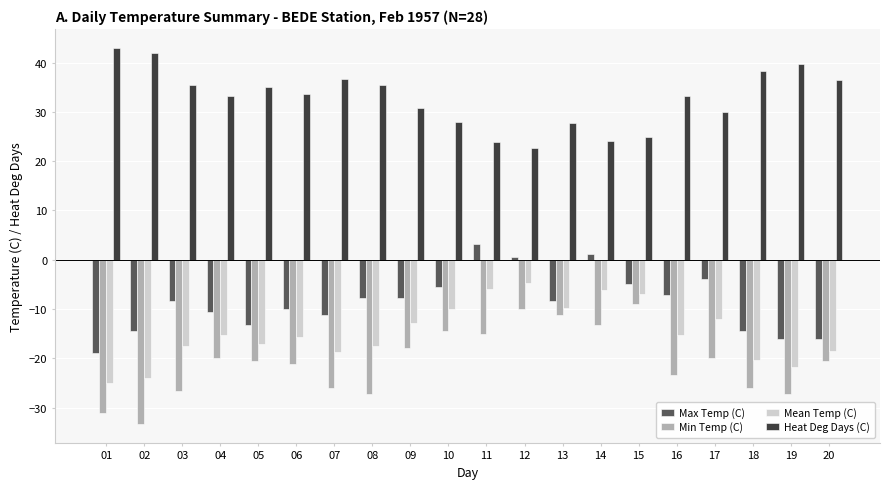

Read the Max Temp (C) value at 08.

-7.8